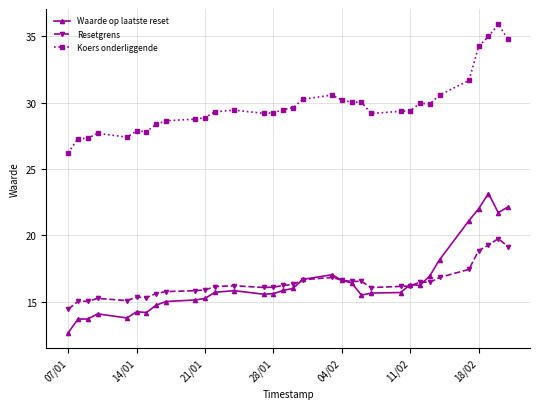

What is the average value of the Waarde op laatste reset series?

16.4